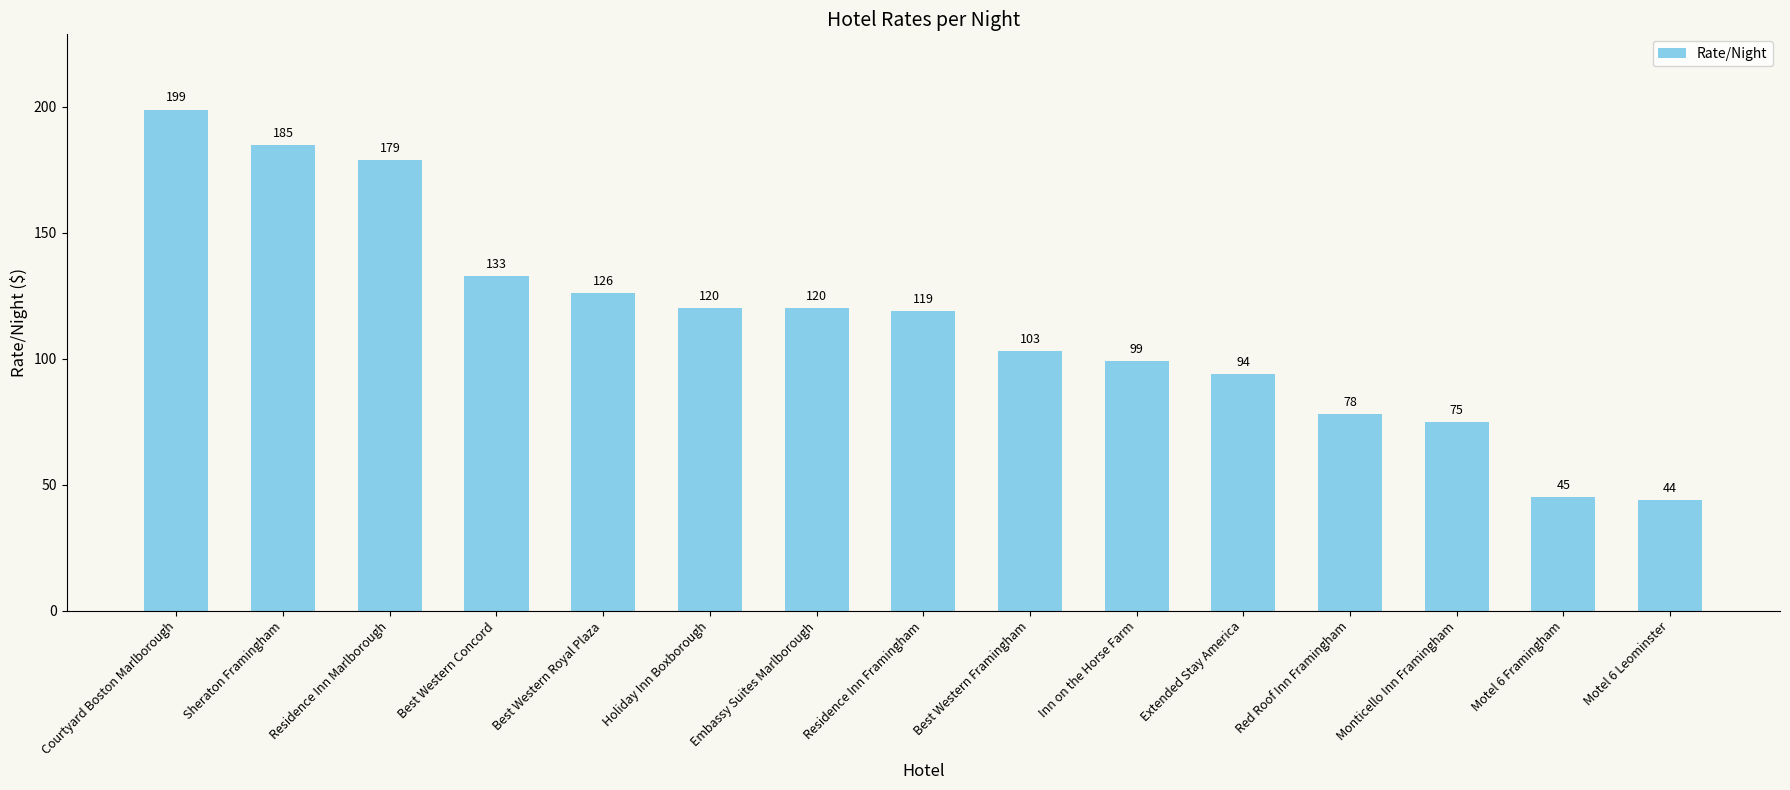

True or false: the data shows 120 at Red Roof Inn Framingham.

False